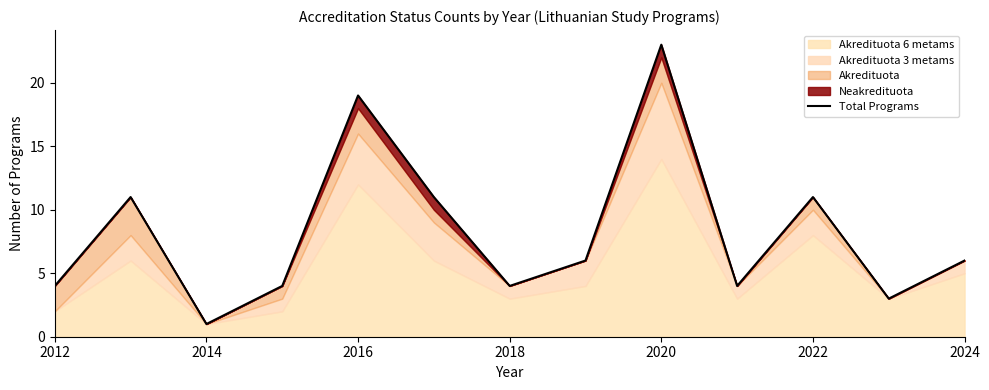

What is the smallest value displayed?

1